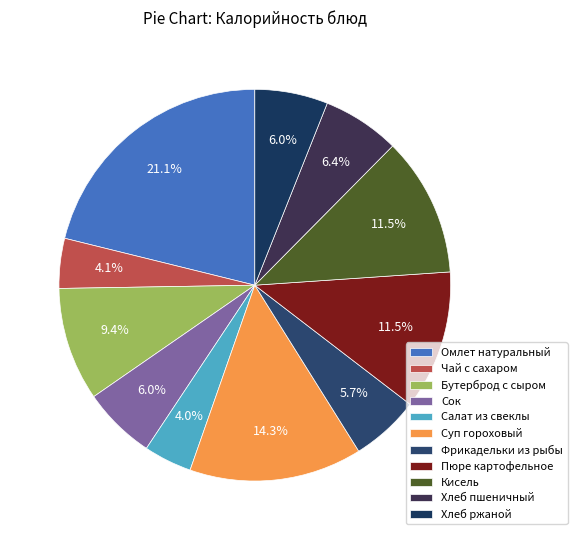

Does Хлеб пшеничный represent more than half of the total?

No